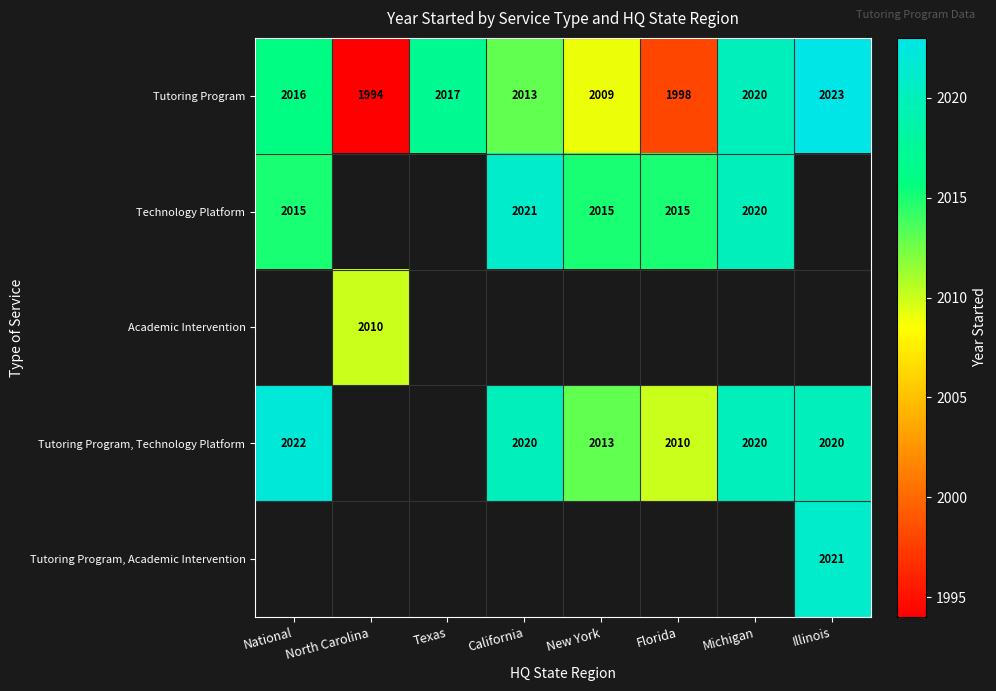

The Technology Platform series shows 461 at Michigan. True or false?

False